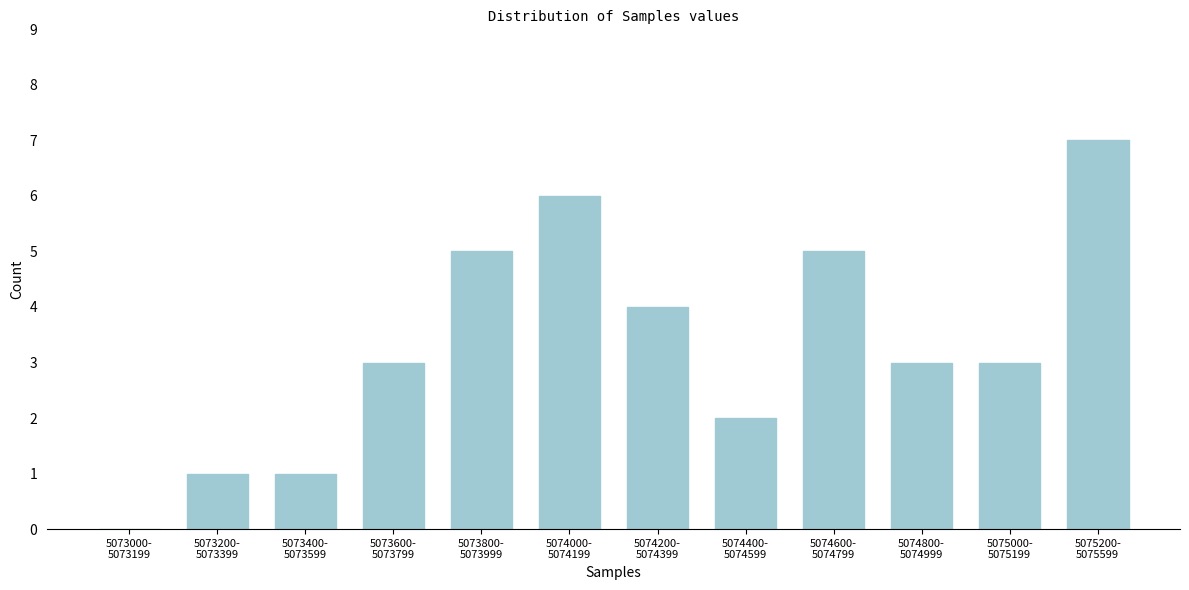

What is the maximum value shown in the chart?

7